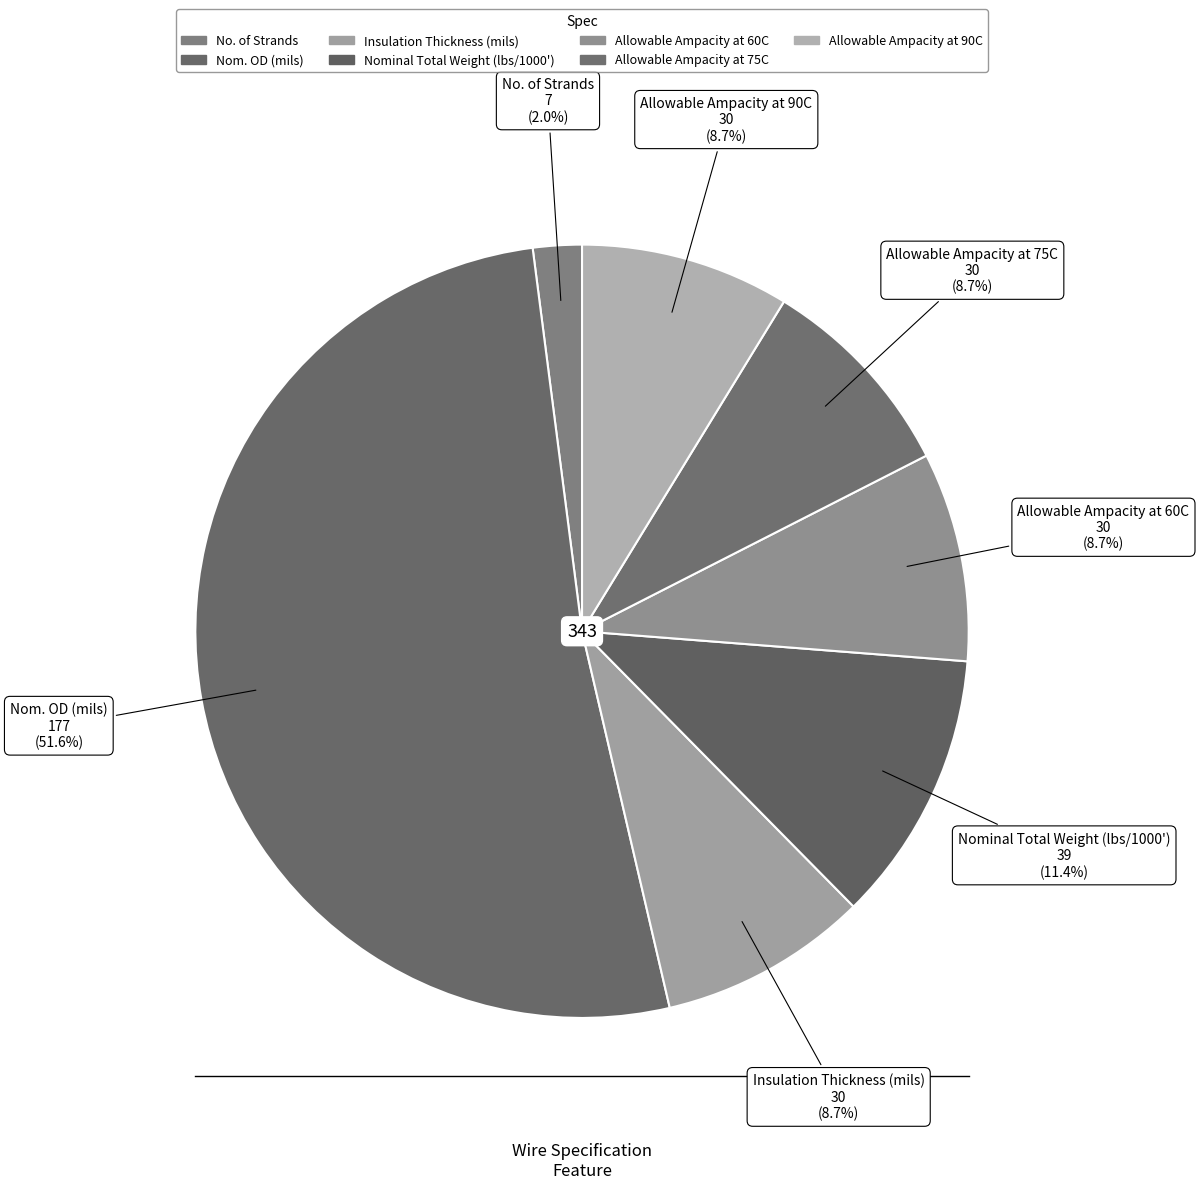

What percentage is the Insulation Thickness (mils) slice, to the nearest percent?

9%